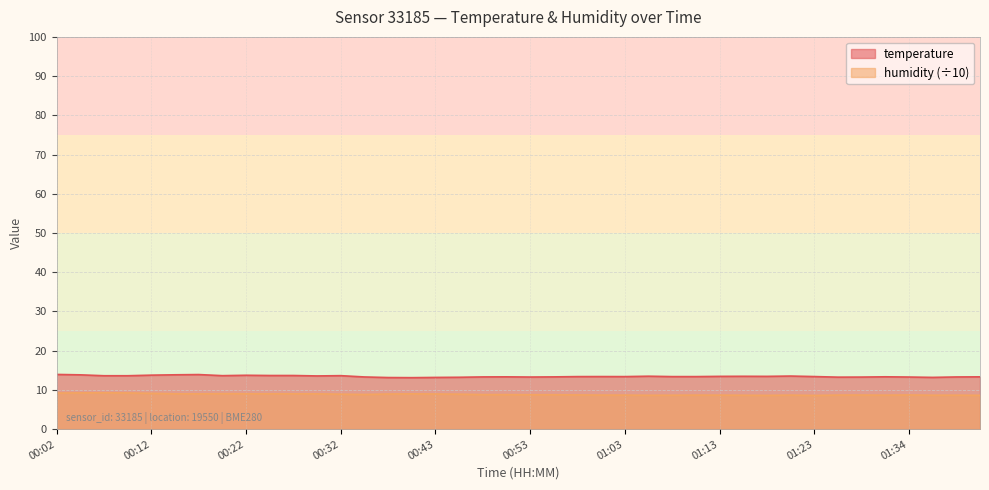

What position from the right is 01:03?

16